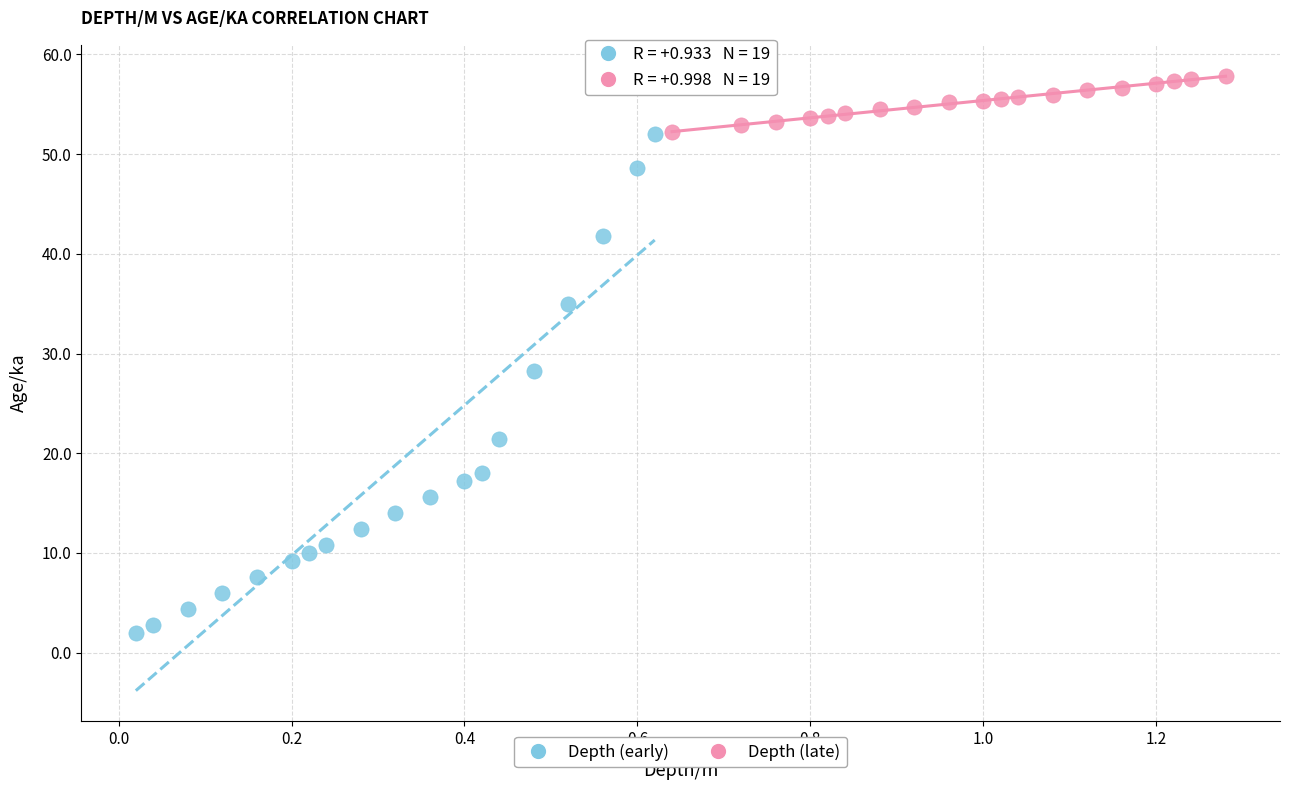

Which series reaches the maximum Y coordinate?

Depth (late)